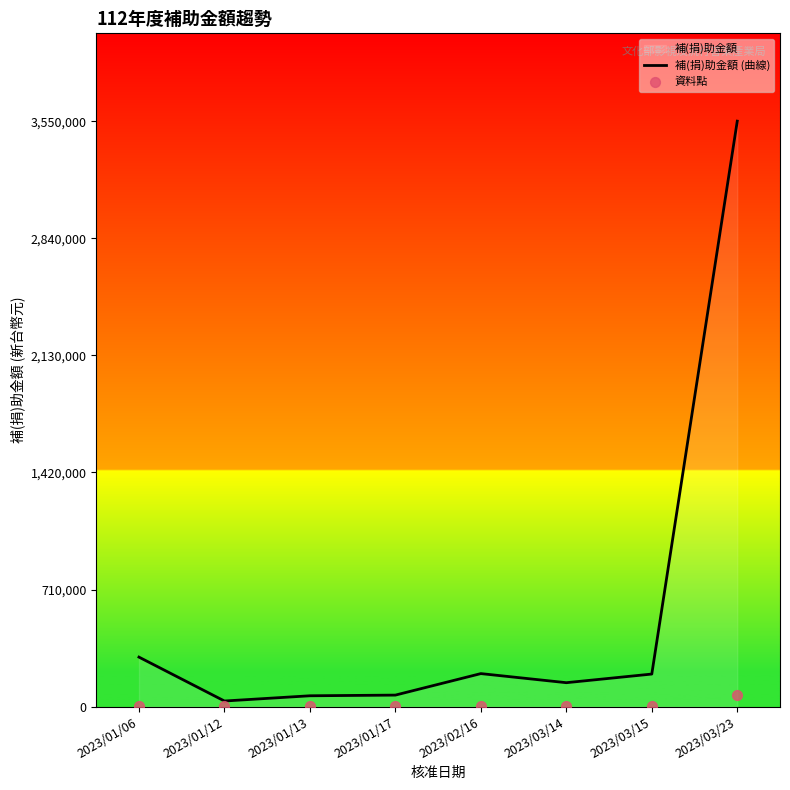

Which series reaches the minimum Y coordinate?

資料點